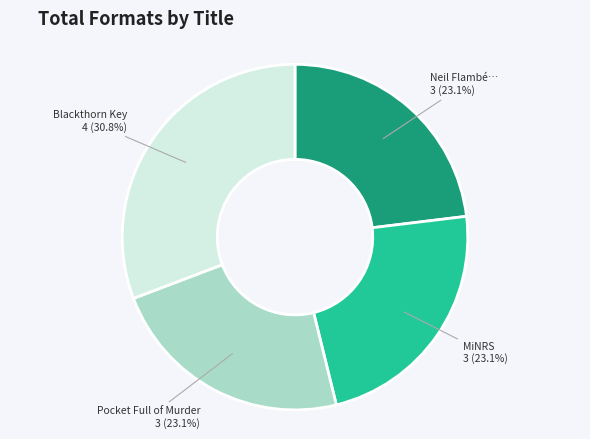

Is Pocket Full of Murder the majority of the pie?

No